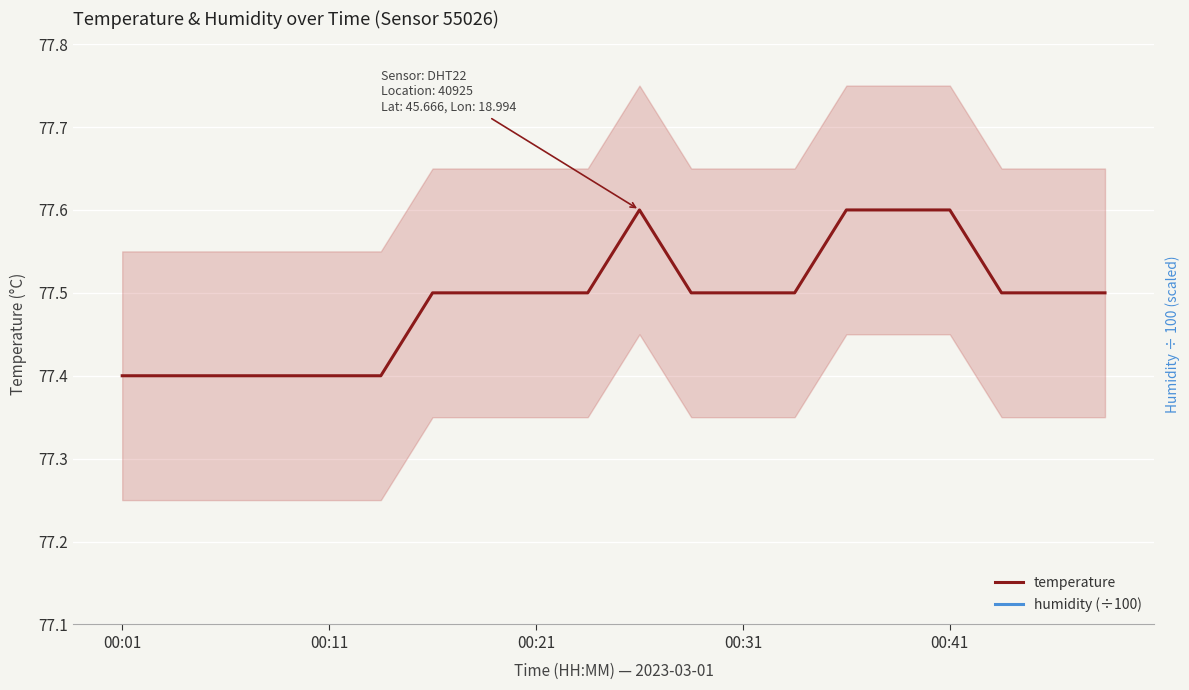

True or false: temperature has more than 2 interior local peaks.

False